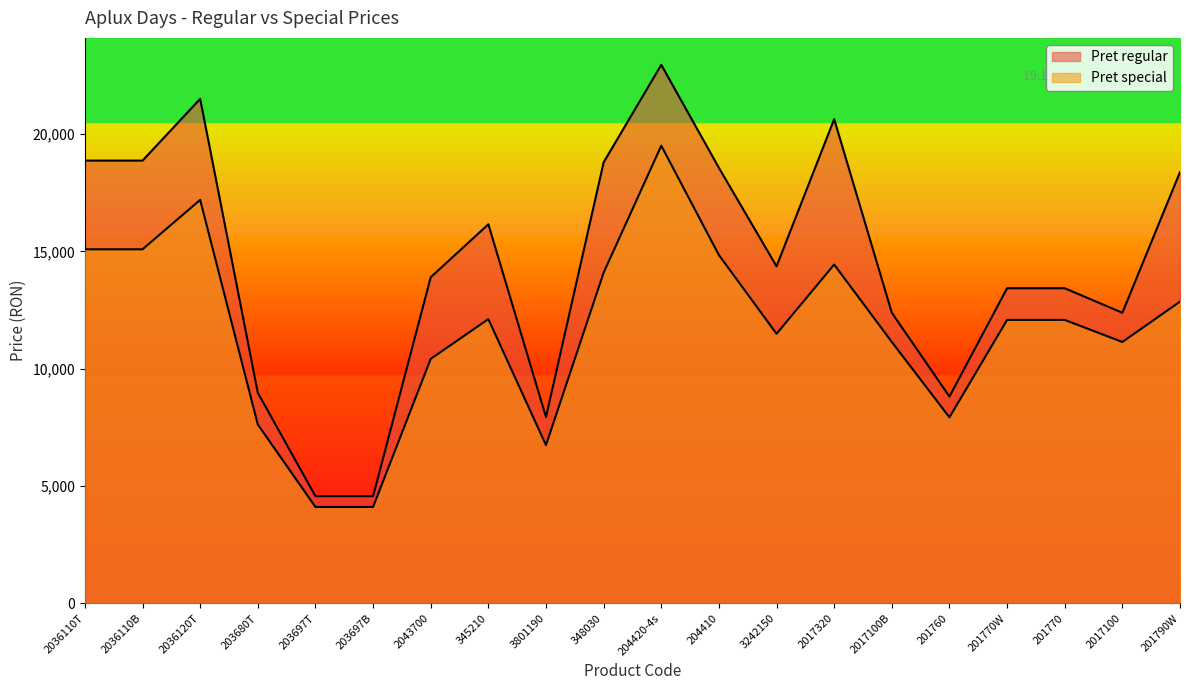

What is the label of the 2nd point from the left?

2036110B